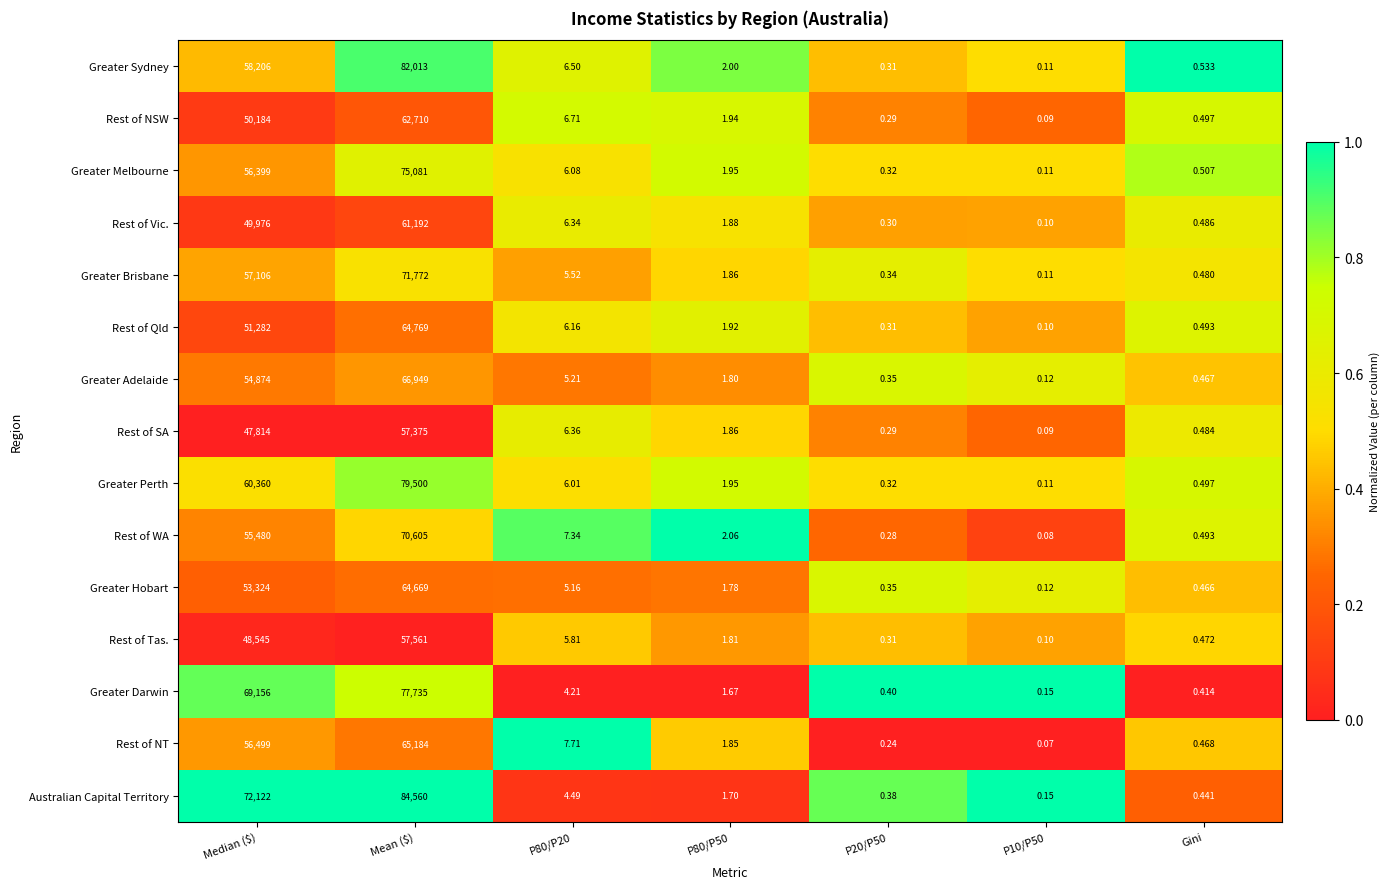

Which series has the largest total across all categories?

Australian Capital Territory